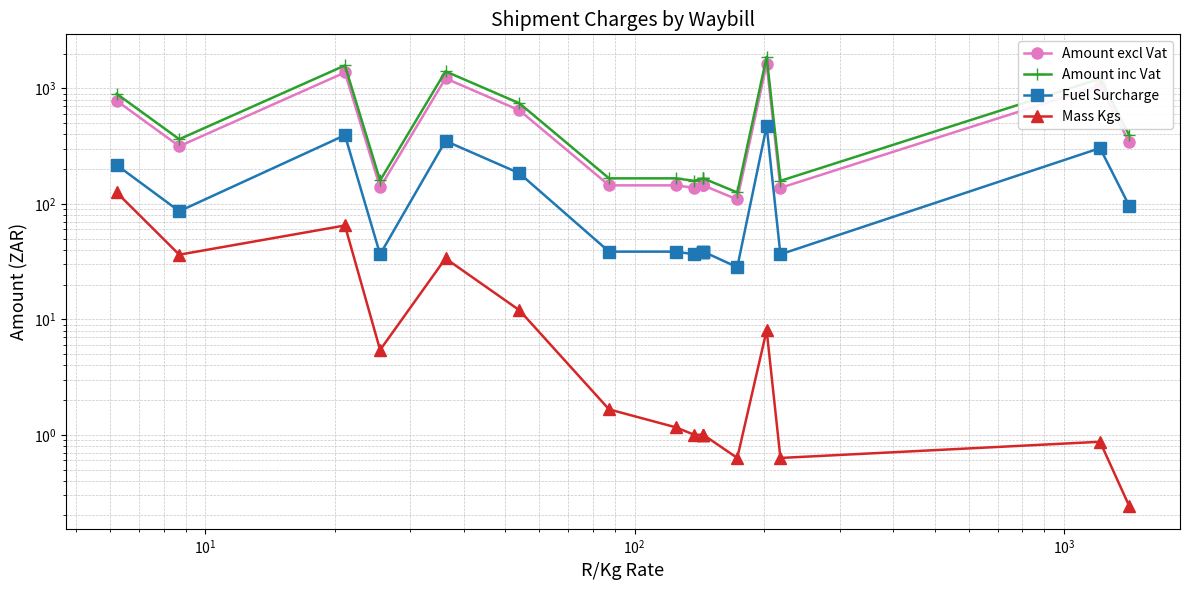

True or false: Fuel Surcharge and Amount excl Vat cross at least once.

False